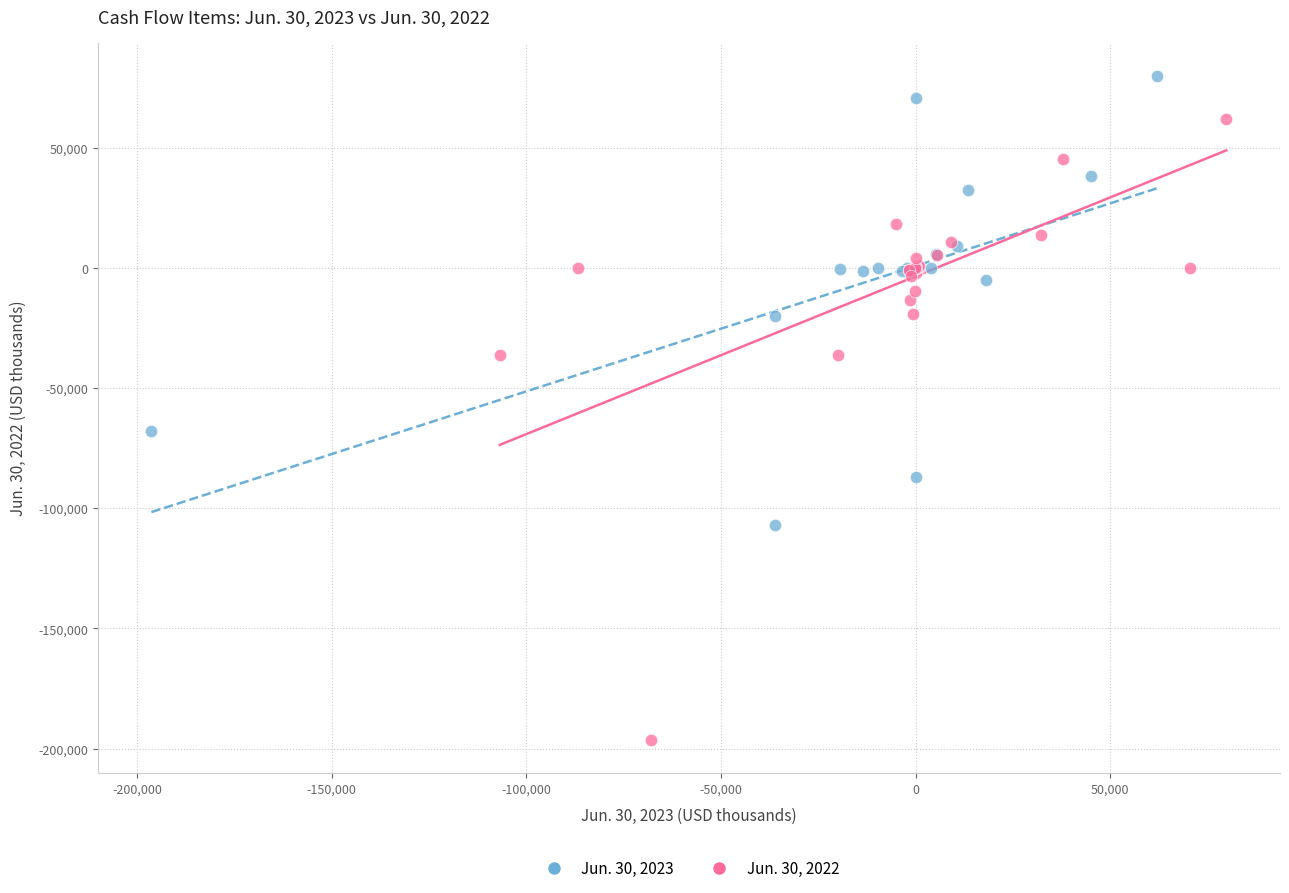

What are all the series names shown in the legend?

Jun. 30, 2023, Jun. 30, 2022